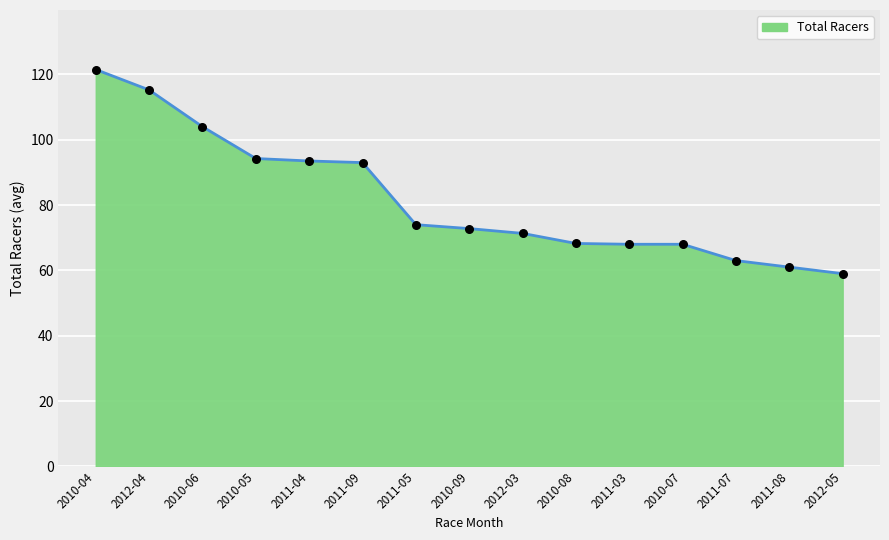

What is the ratio of the value at 2011-04 to the value at 2012-04?

0.8